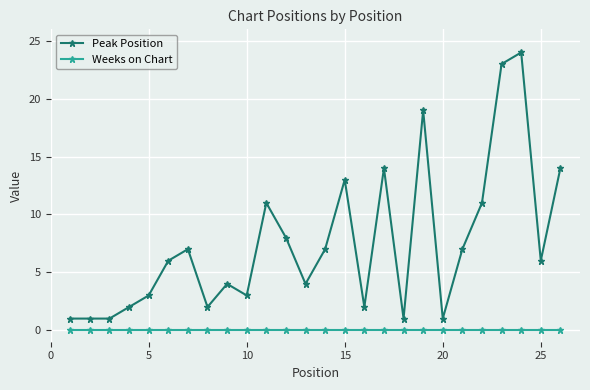

Reading left to right, list all the values displayed in this chart.

Peak Position: 1	1	1	2	3	6	7	2	4	3	11	8	4	7	13	2	14	1	19	1	7	11	23	24	6	14
Weeks on Chart: 0	0	0	0	0	0	0	0	0	0	0	0	0	0	0	0	0	0	0	0	0	0	0	0	0	0